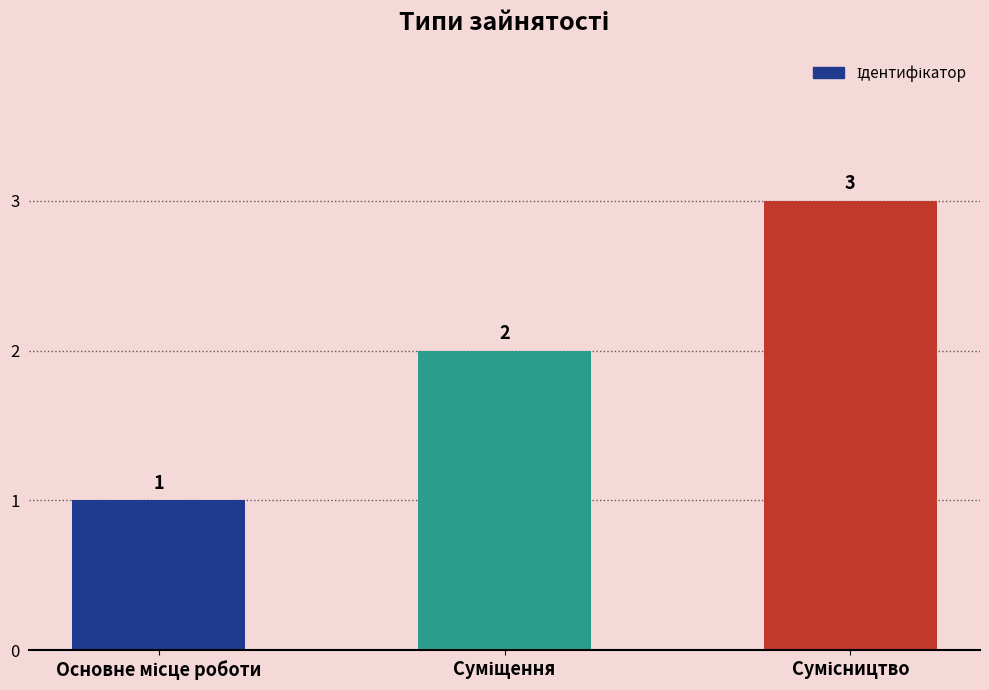

How many values are between 1 and 3?

3